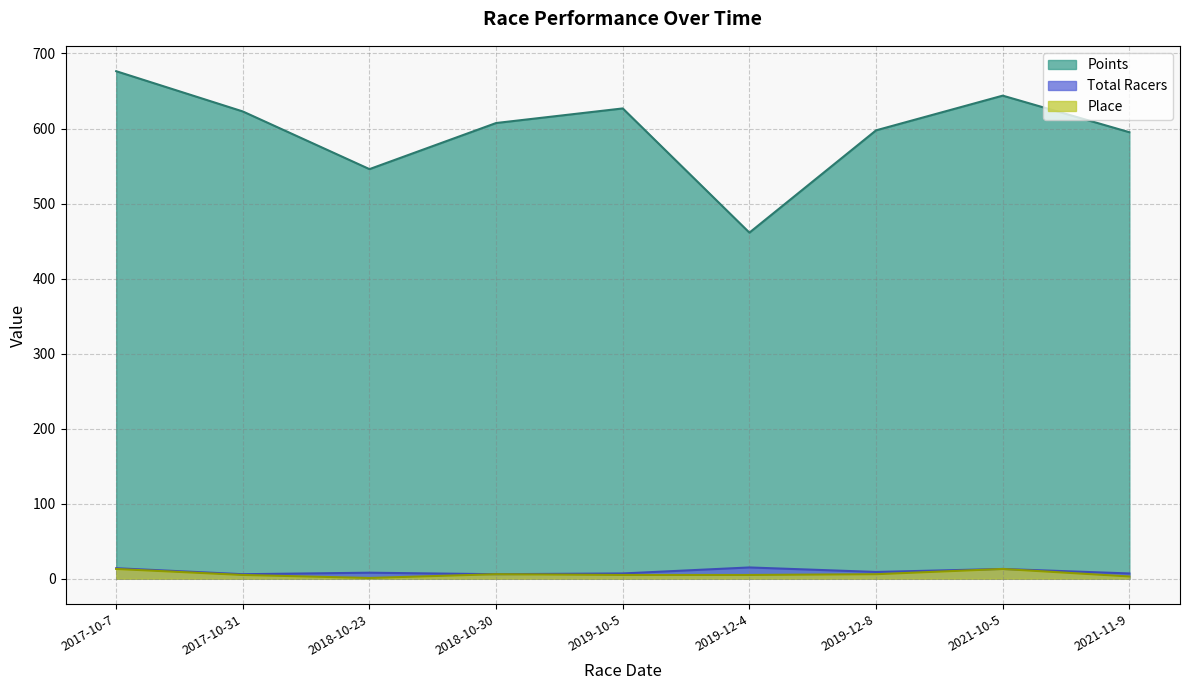

At which category does Points reach its first local valley?

2018-10-23